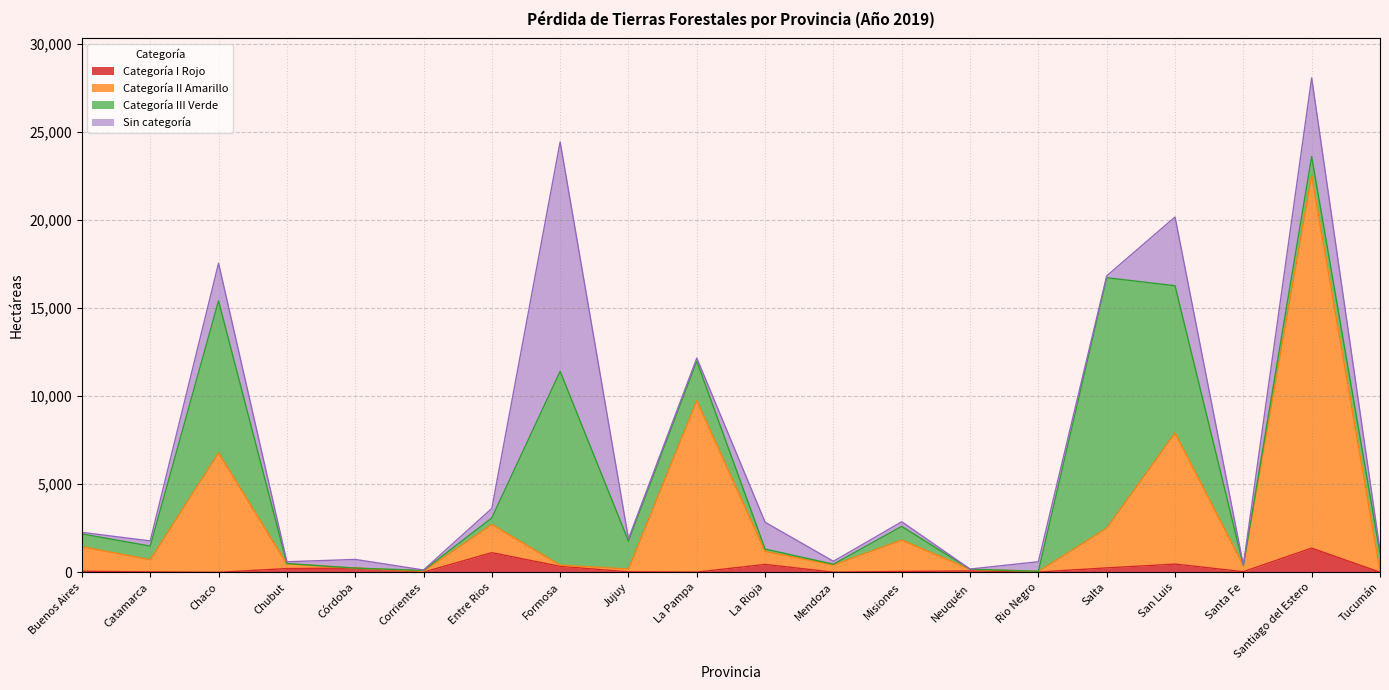

At which label does Categoría I Rojo first exceed 63?

Chubut